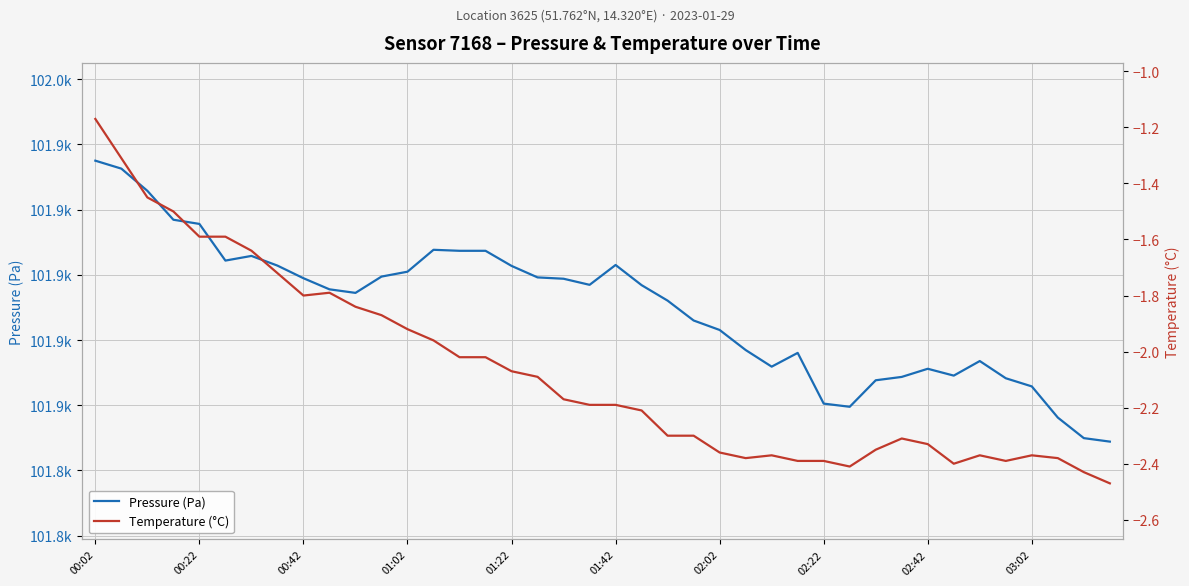

Is it true that Temperature (°C) equals -2.4 at 29?

True